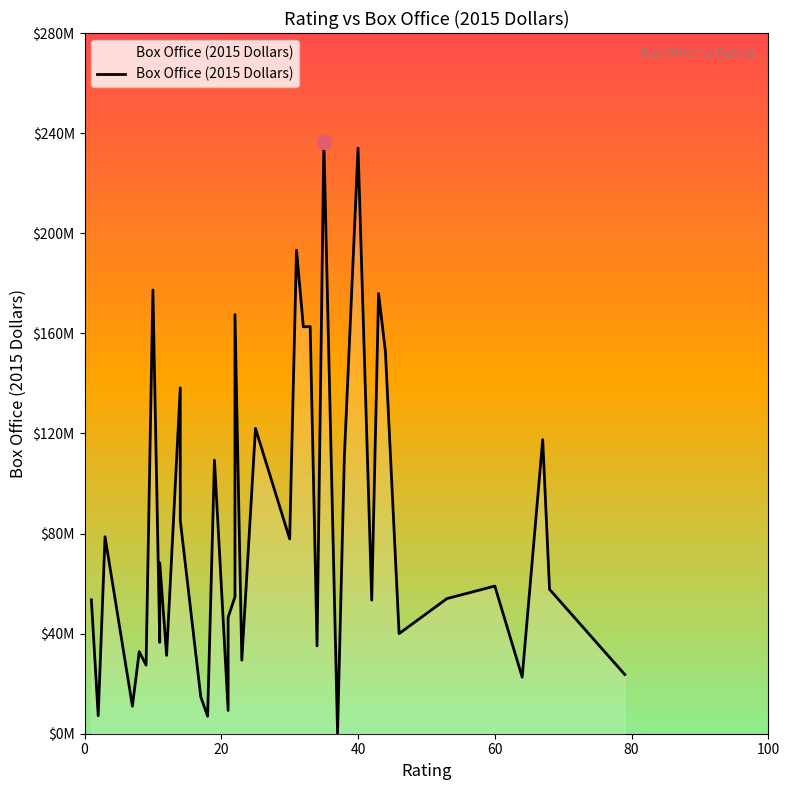

How many lines are shown in the chart?

1